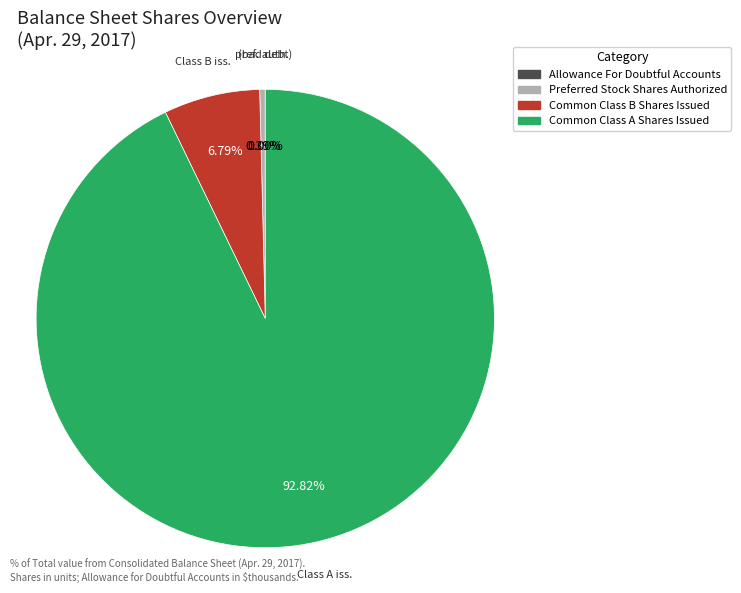

Is the sum of Common Class B Shares Issued and Preferred Stock Shares Authorized greater than half?

No